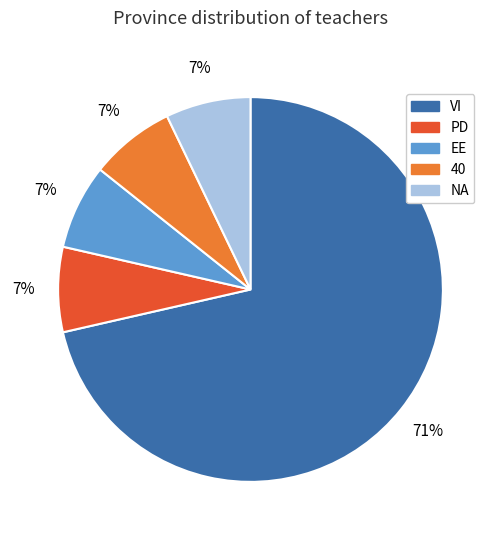

To the nearest percent, what is the average slice percentage?

20%